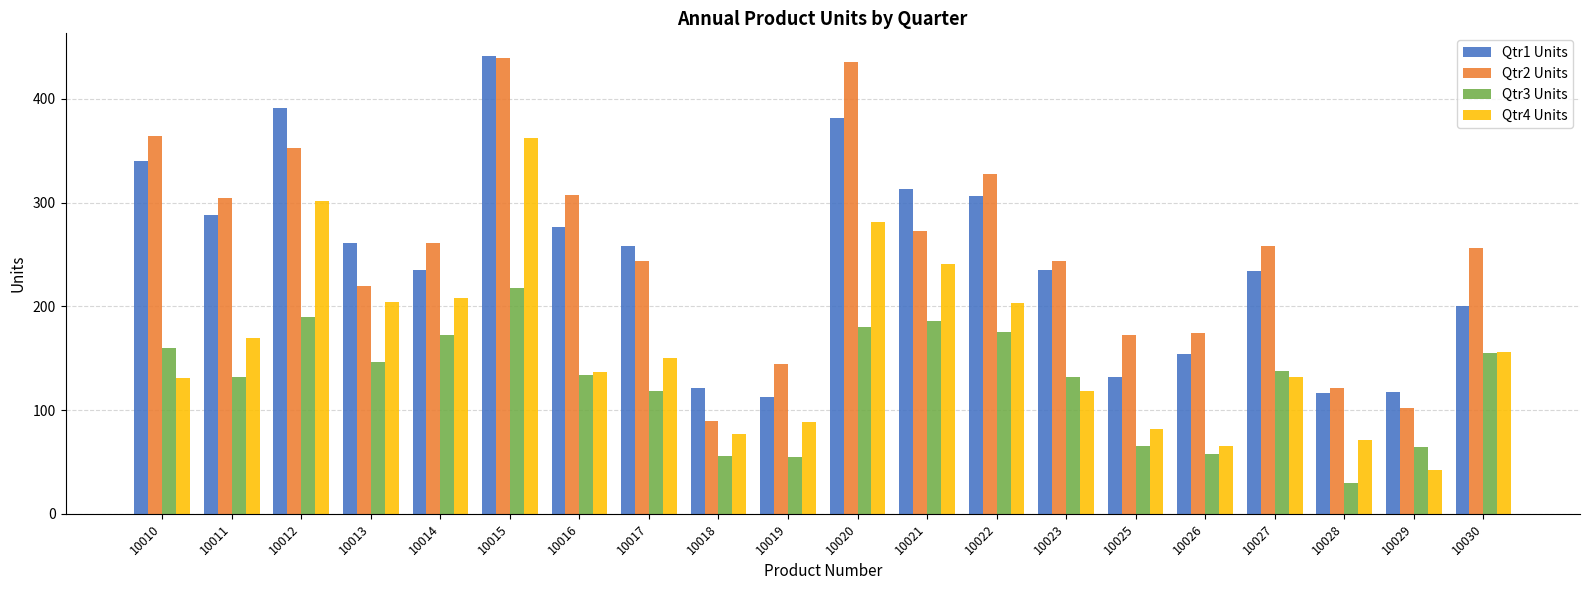

How many groups of bars are there?

20